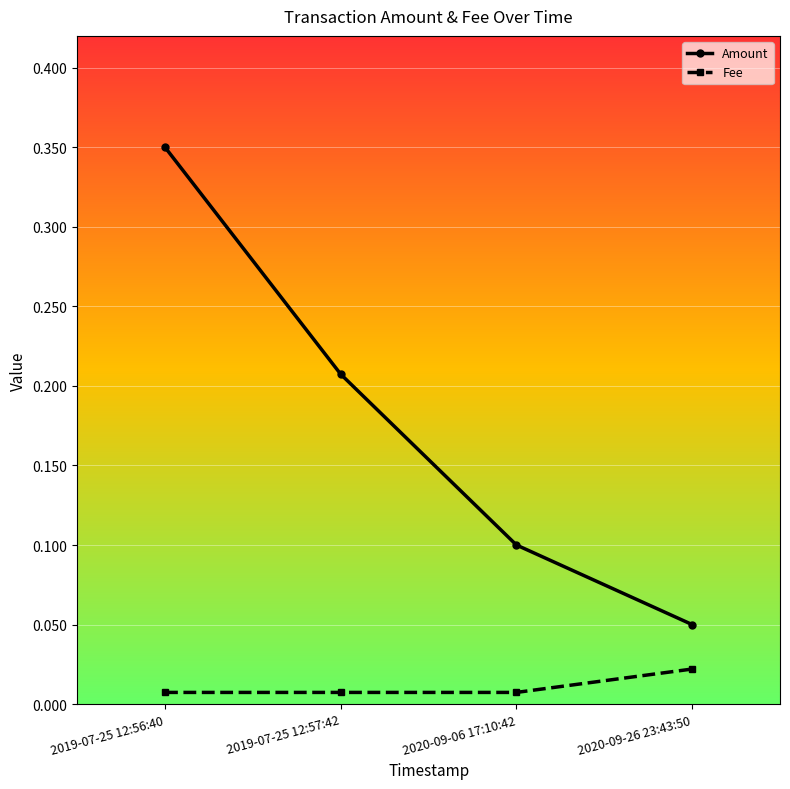

List the series in order of their overall mean, highest first.

Amount, Fee